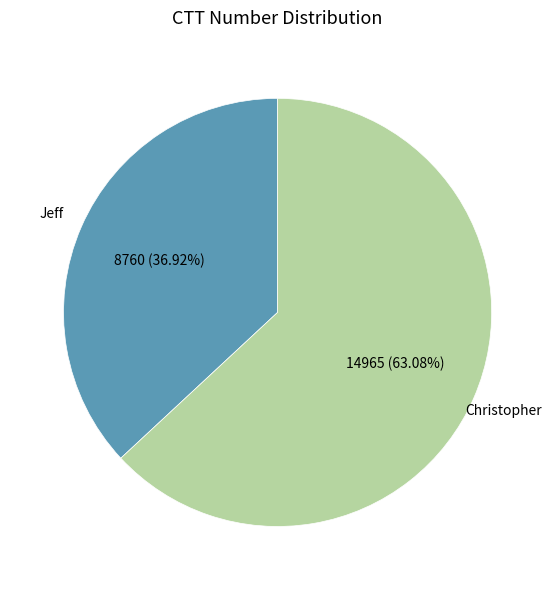

What is the ratio of the value at Jeff to the value at Christopher?

0.6